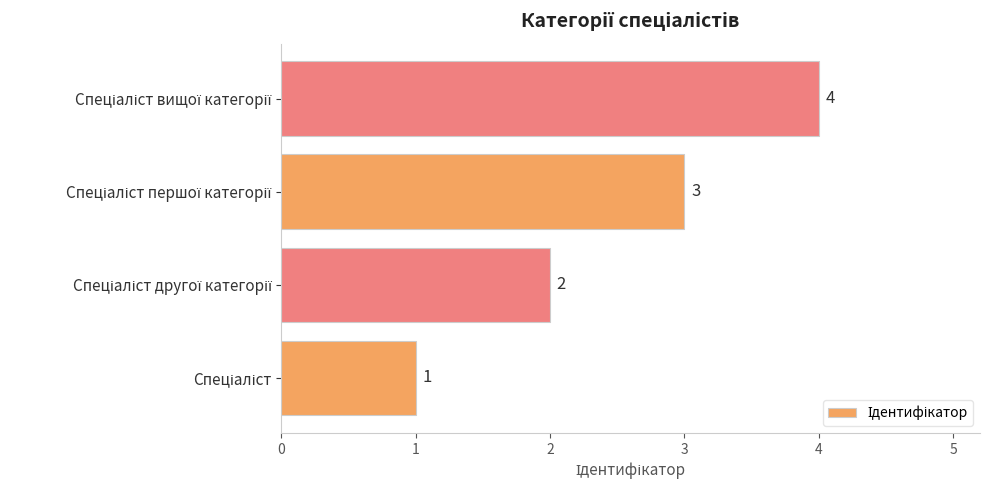

Does the chart contain stacked bars?

No